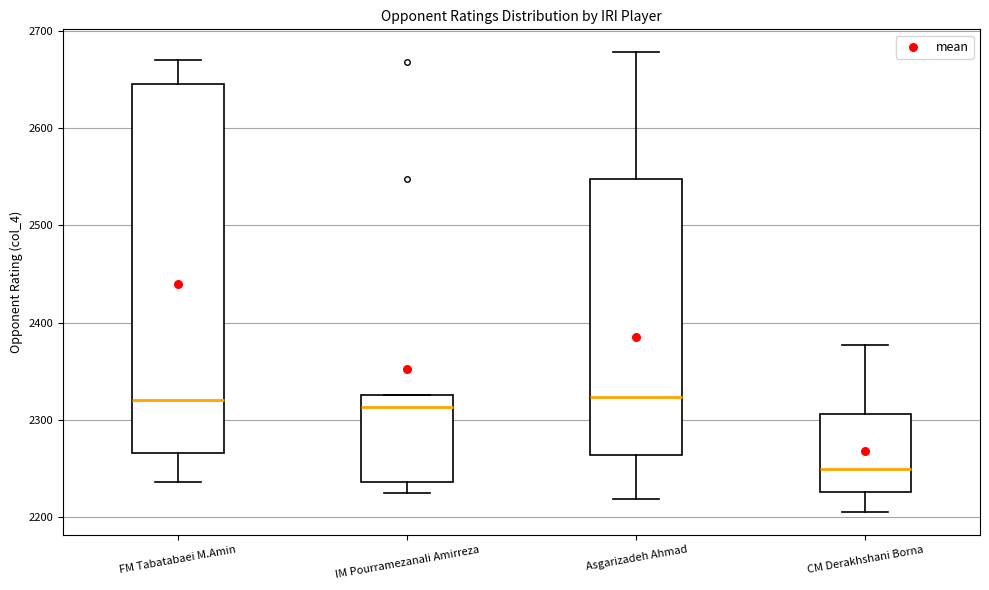

Where does the lower whisker of the box for IM Pourramezanali Amirreza end on the y-axis? The values are not printed on the chart, so give them approximately, as read against the axis.

2230